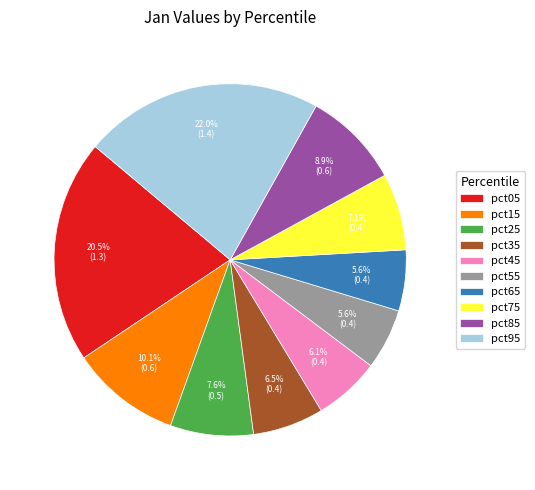

To the nearest percent, what is the average slice percentage?

10%